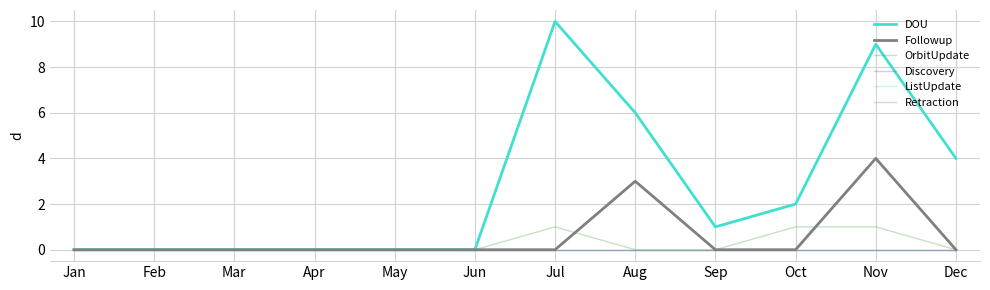

Which has a higher value, May or Nov?

Nov